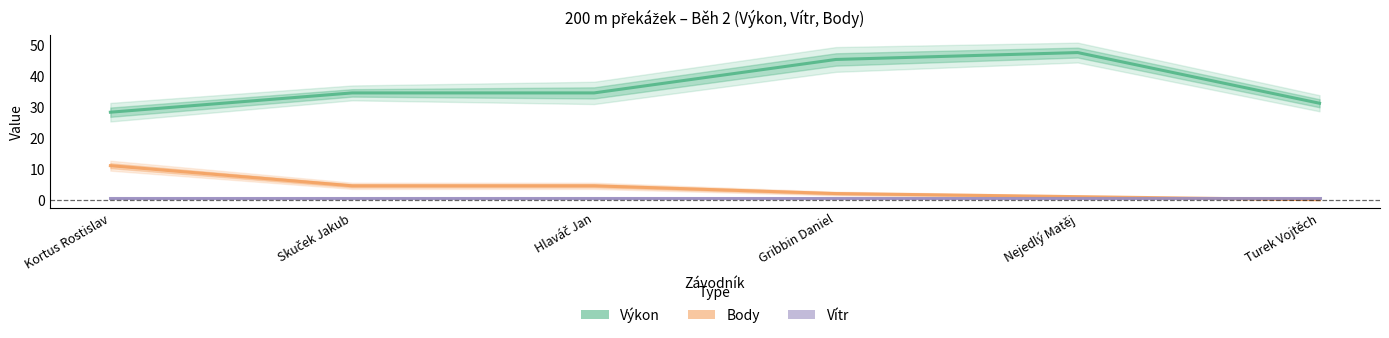

Where do Vítr and Body first cross each other?

Nejedlý Matěj and Turek Vojtěch